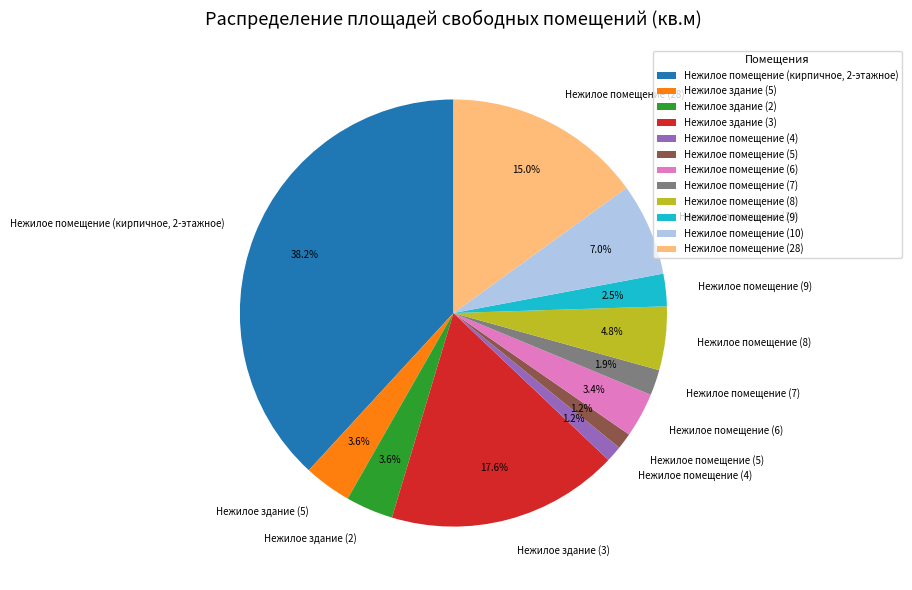

What is the largest slice in the pie chart?

Нежилое помещение (кирпичное, 2-этажное)